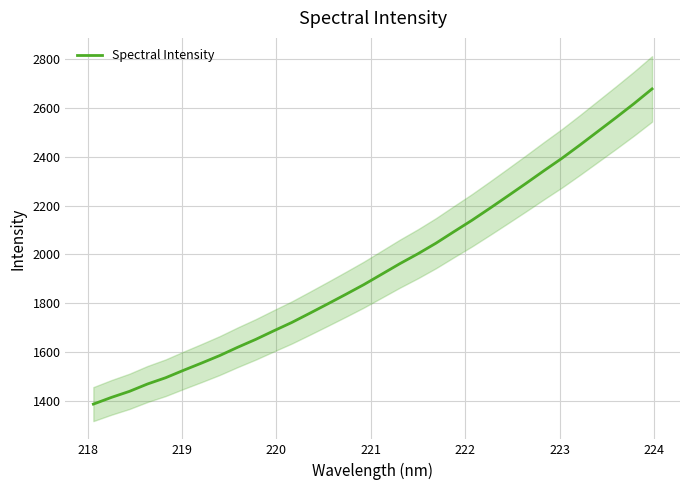

What is the highest value of the Spectral Intensity series?

2676.3